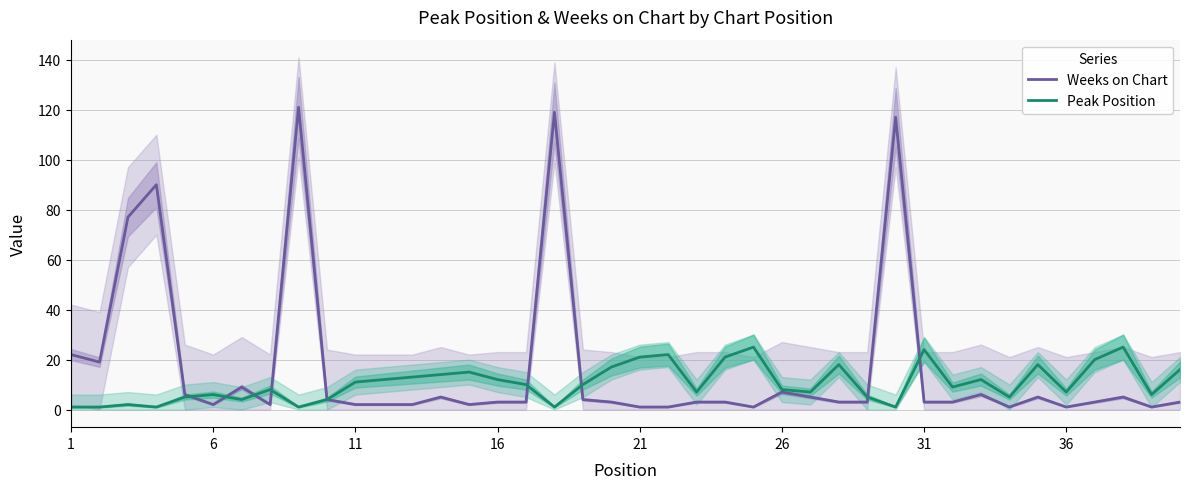

The Weeks on Chart series shows 72 at 8. True or false?

False